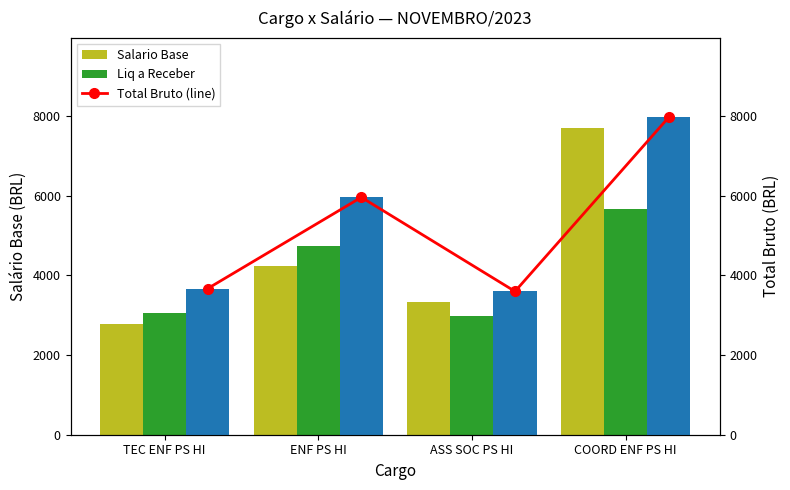

Does the chart contain stacked bars?

No